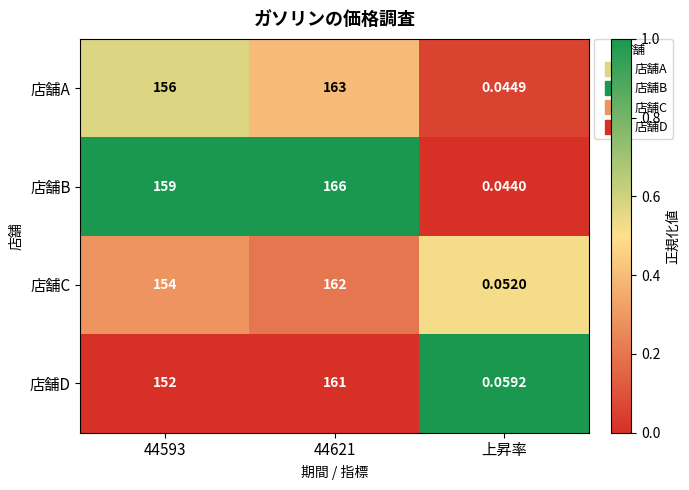

Count the number of data series in this chart.

4